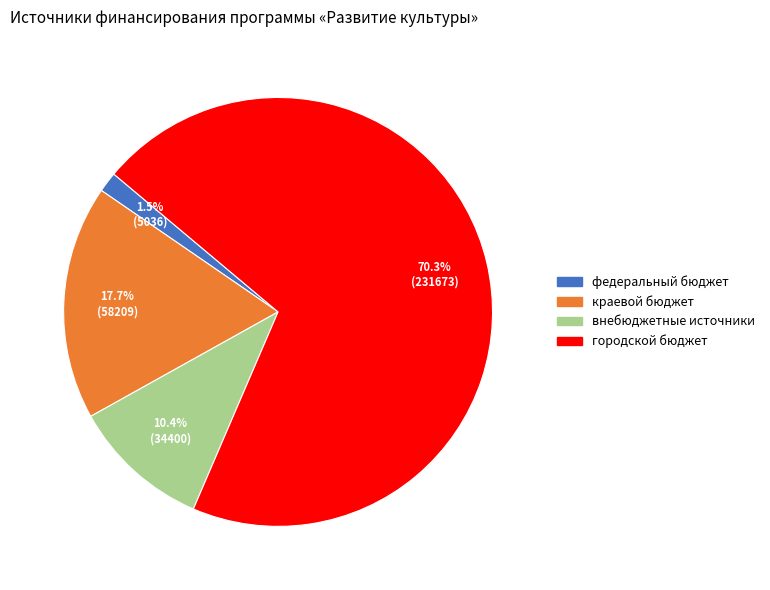

Which slice is the largest?

городской бюджет